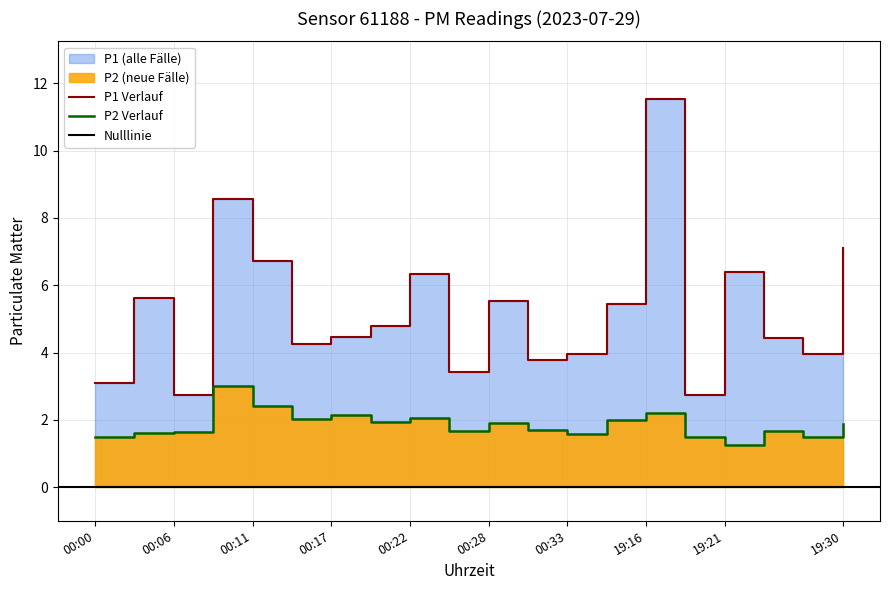

Is it true that P2 equals 1.5 at 00:00?

True